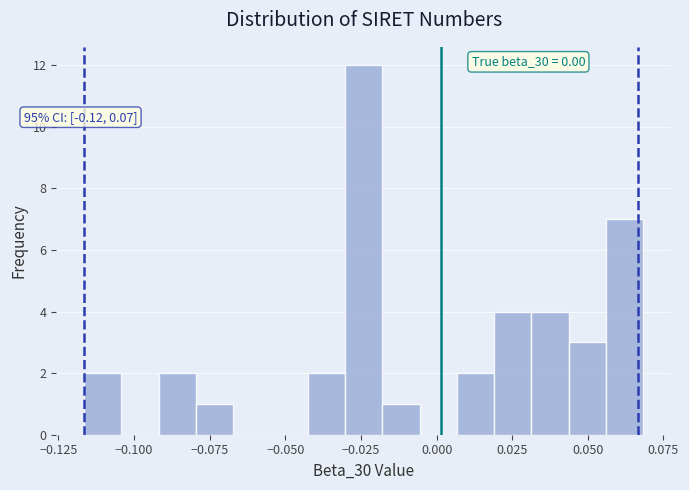

Around what value on the x-axis is the tallest bar? Give the approximate position of its centre, as read against the axis.

-0.025